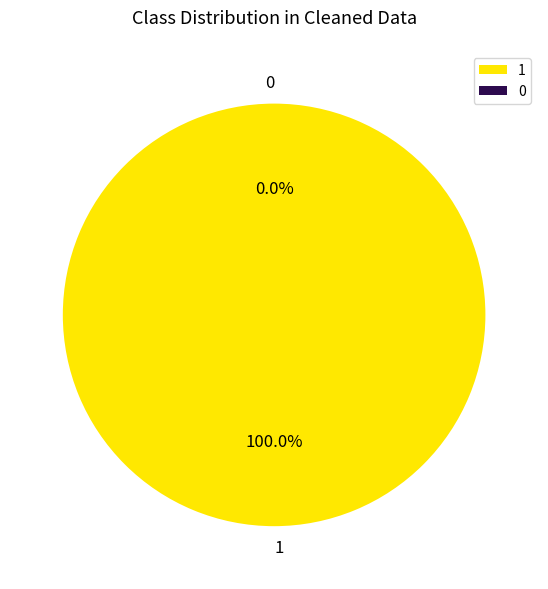

The 1 slice represents 100% of the pie. True or false?

True